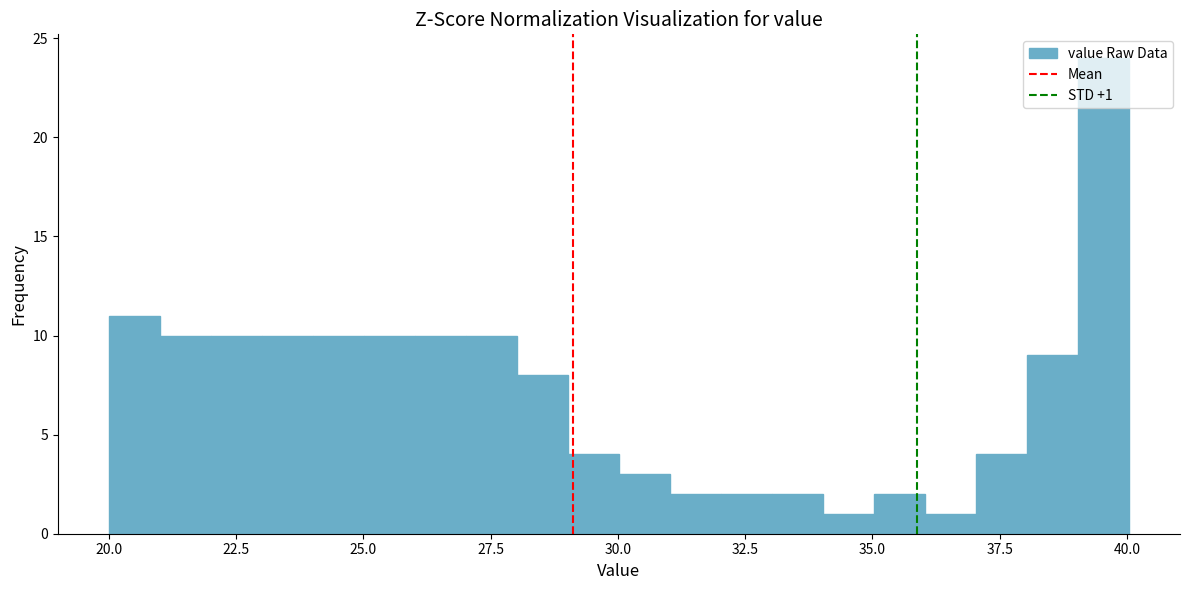

Read against the x-axis, roughly where is the centre of the tallest bar?

39.5